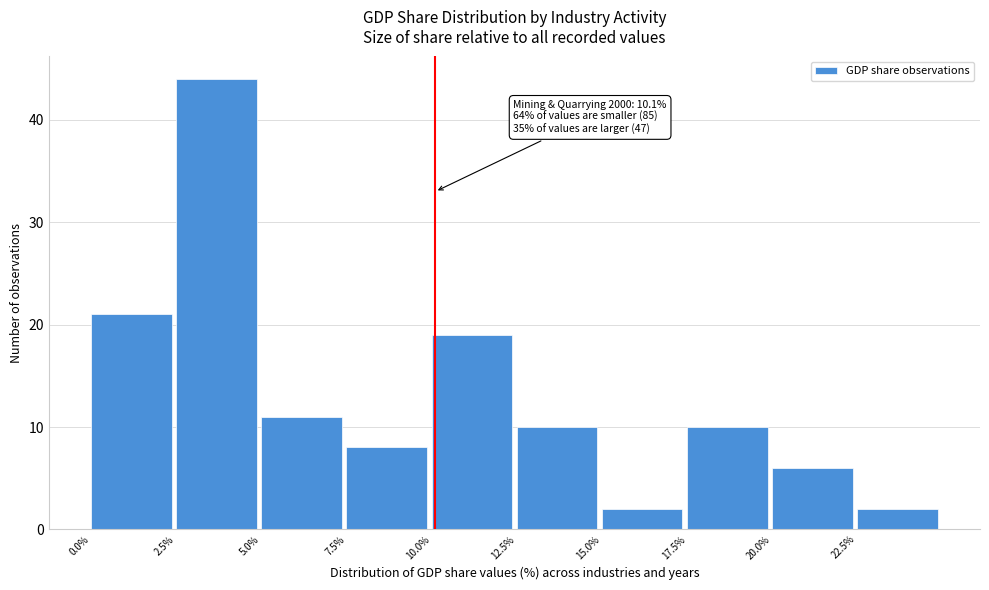

Over which range of the x-axis is the bar tallest?

2.5 to 5.0